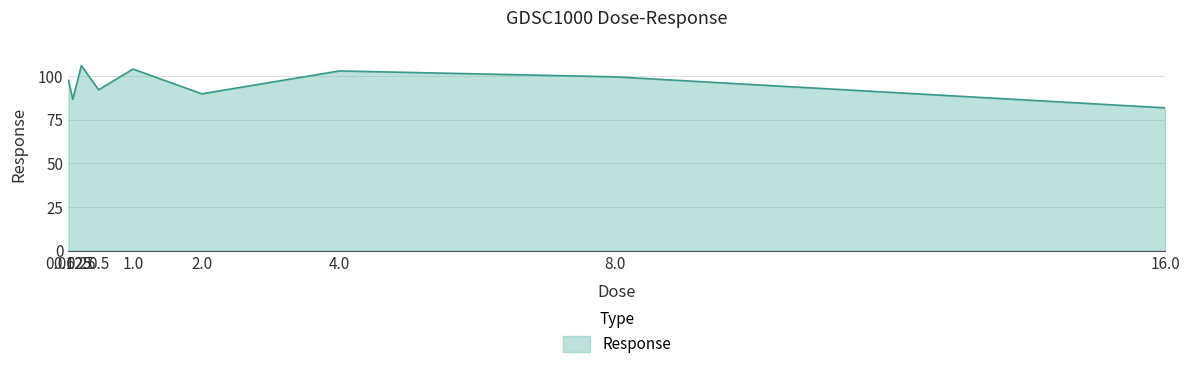

The chart shows a value of 148.1 at 0.5. True or false?

False